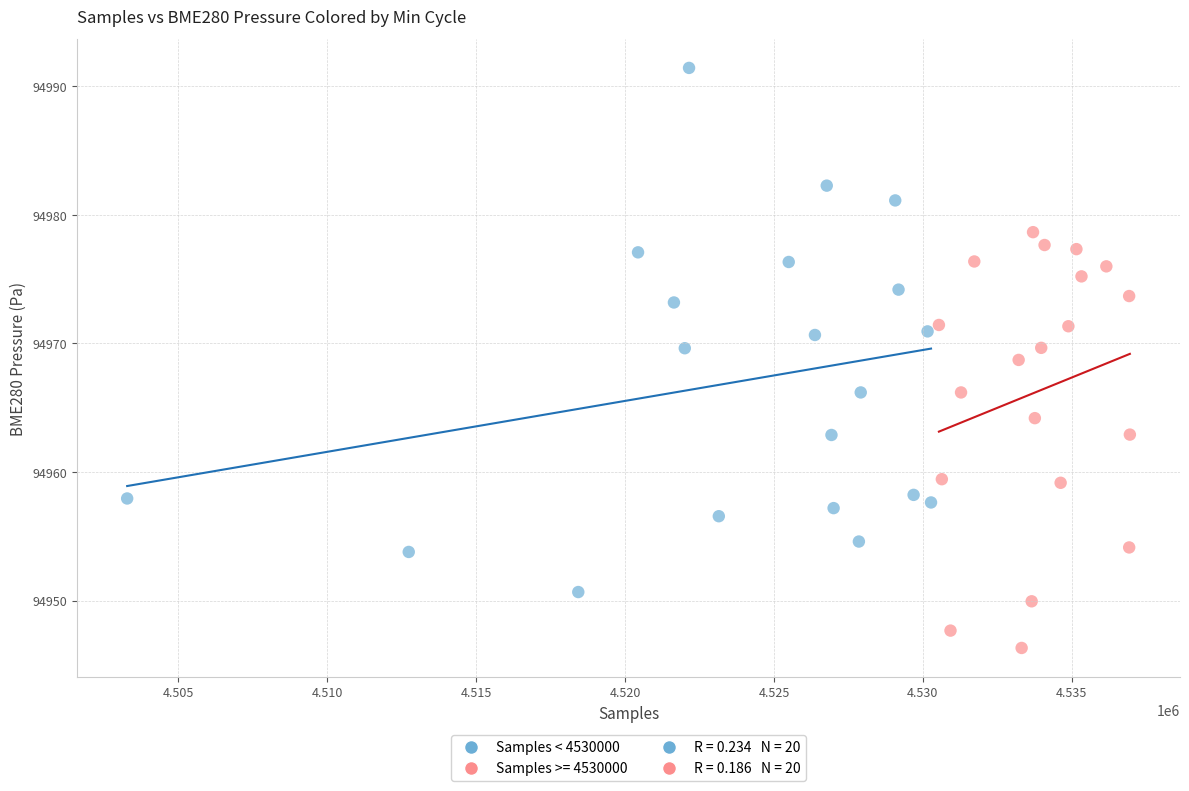

Which series has the largest Y range (max minus min)?

Samples < 4530000